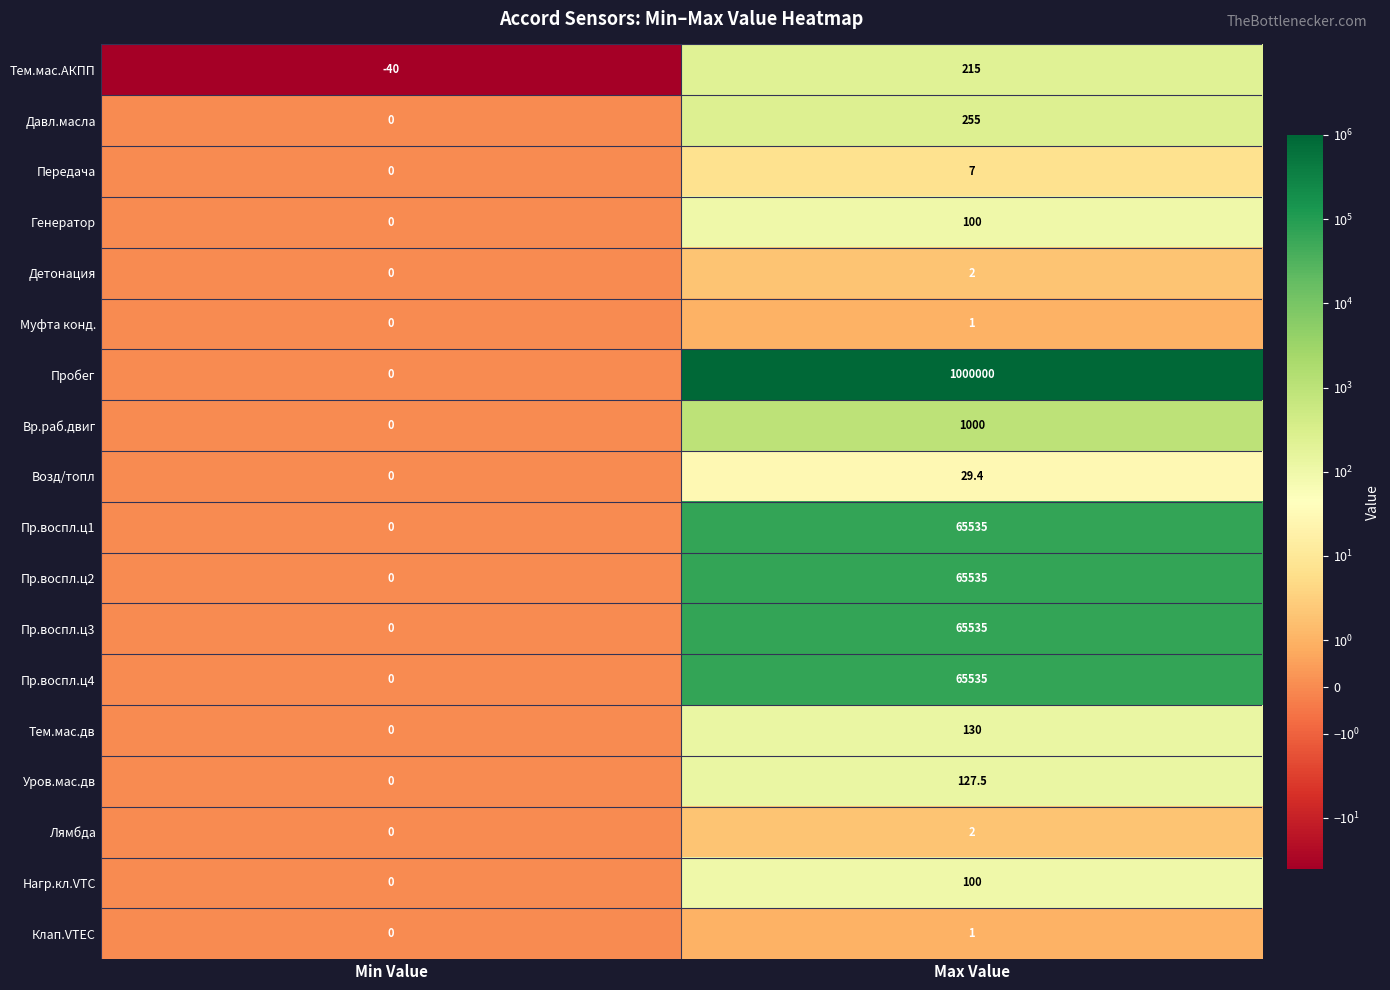

At which category is the sum across all series the highest?

Max Value